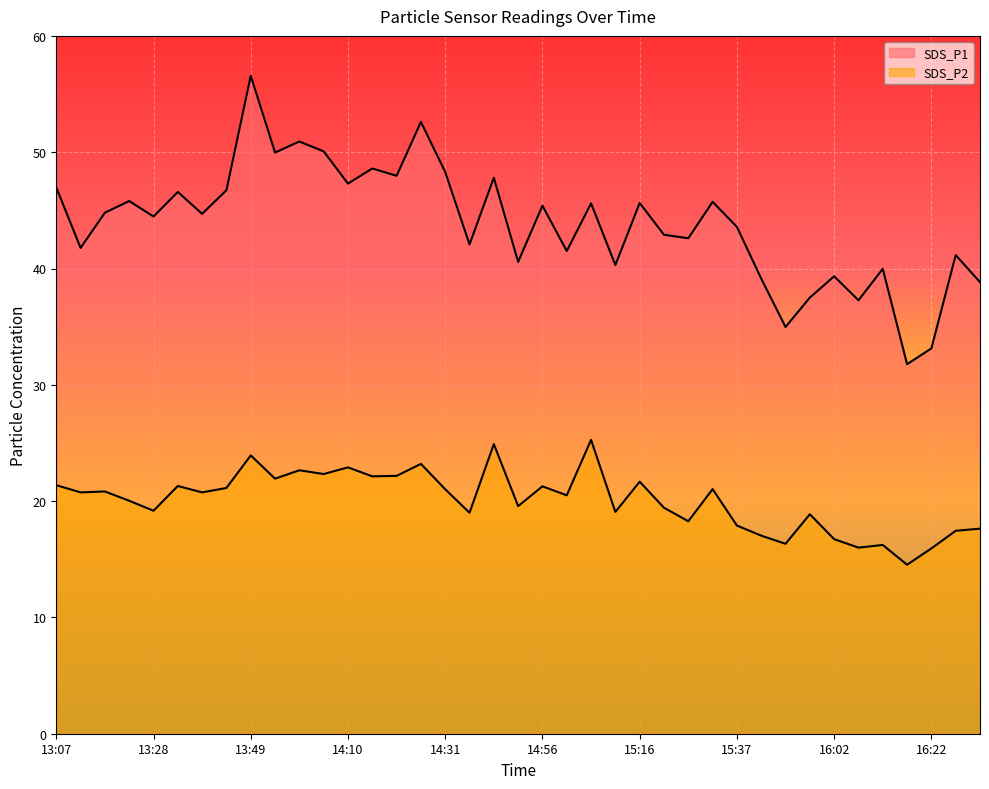

Where does the SDS_P1 series first go above 44?

13:07